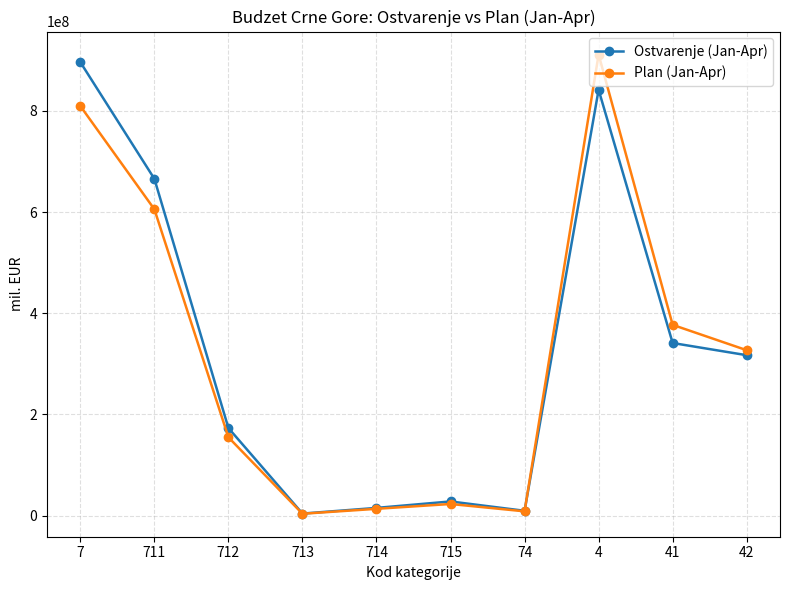

At how many categories does at least one series exceed 769437328?

2